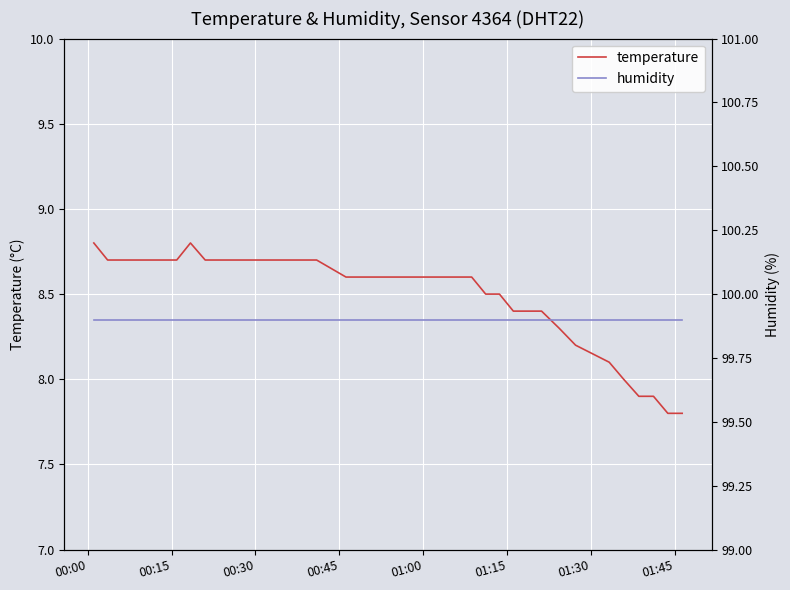

Where does the temperature series first go above 8?

00:00